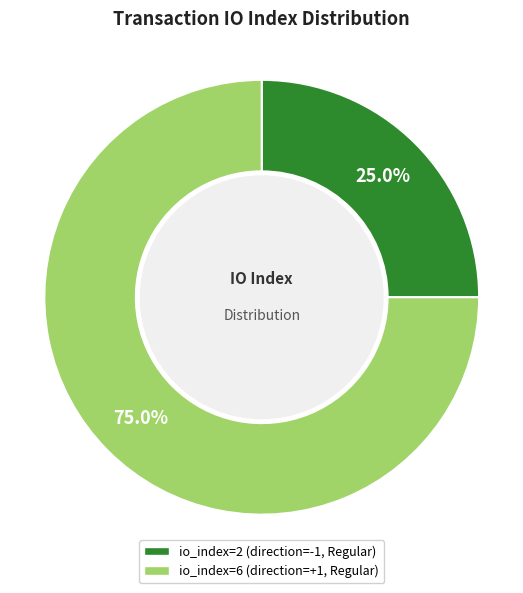

Is there any slice that represents more than half of the pie?

Yes